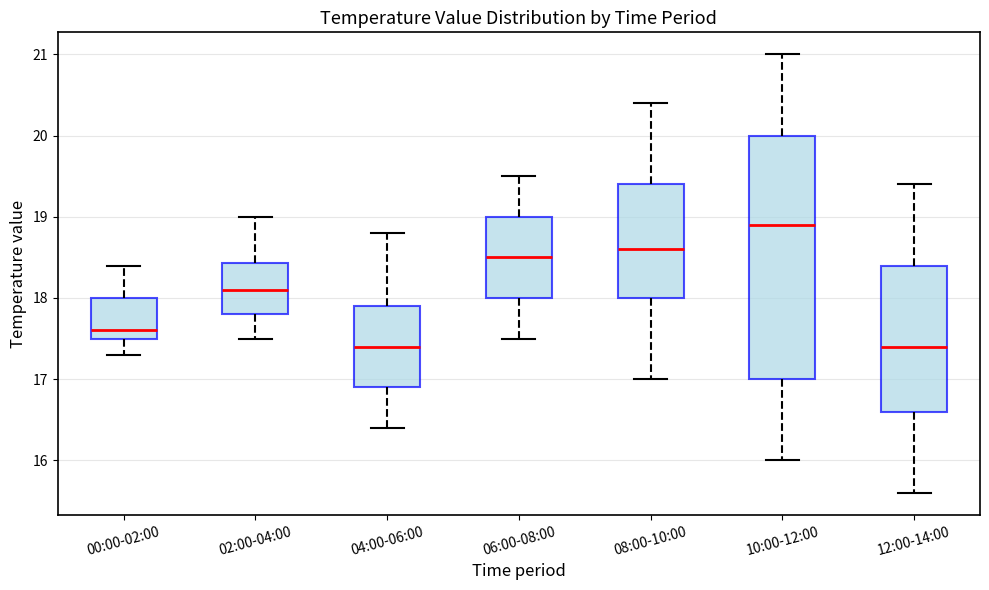

Comparing the boxes themselves (not the whiskers), which one is the tallest?

10:00-12:00